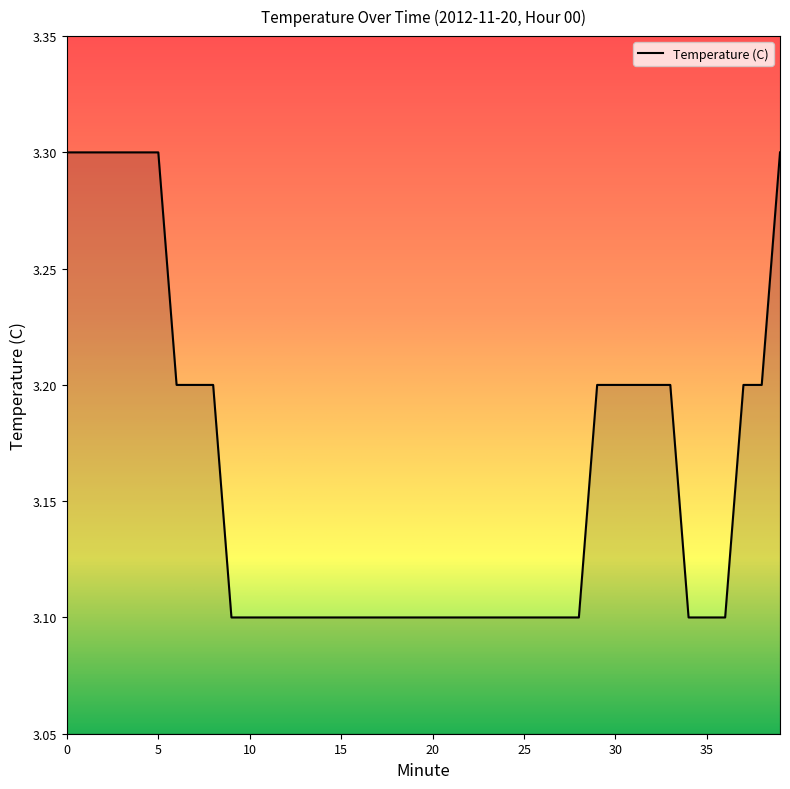

What is the maximum value shown in the chart?

3.3